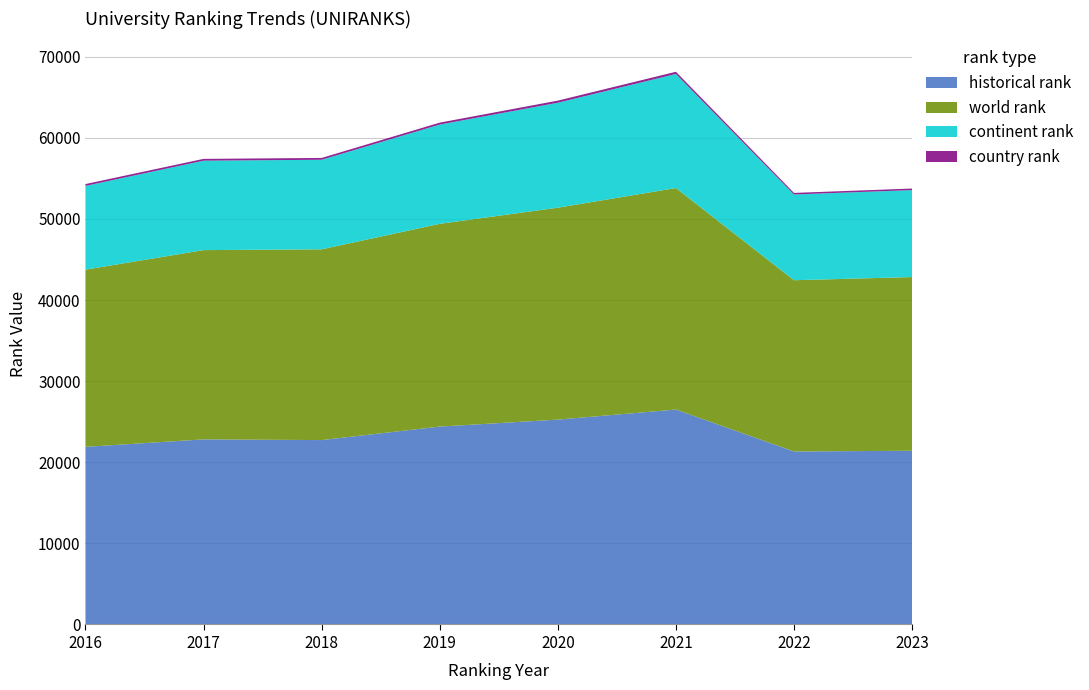

Reading right to left, list all the values displayed in this chart.

historical rank: 21418.0	21329.5	26499.5	25259.0	24400.0	22735.0	22822.5	21899.5
world rank: 21418.0	21115.0	27311.0	26129.0	24998.0	23519.0	23336.0	21849.0
continent rank: 10720.0	10572.0	14066.0	12940.0	12239.0	11043.0	11025.0	10328.0
country rank: 193.0	193.0	270.0	263.0	239.0	226.0	223.0	226.0